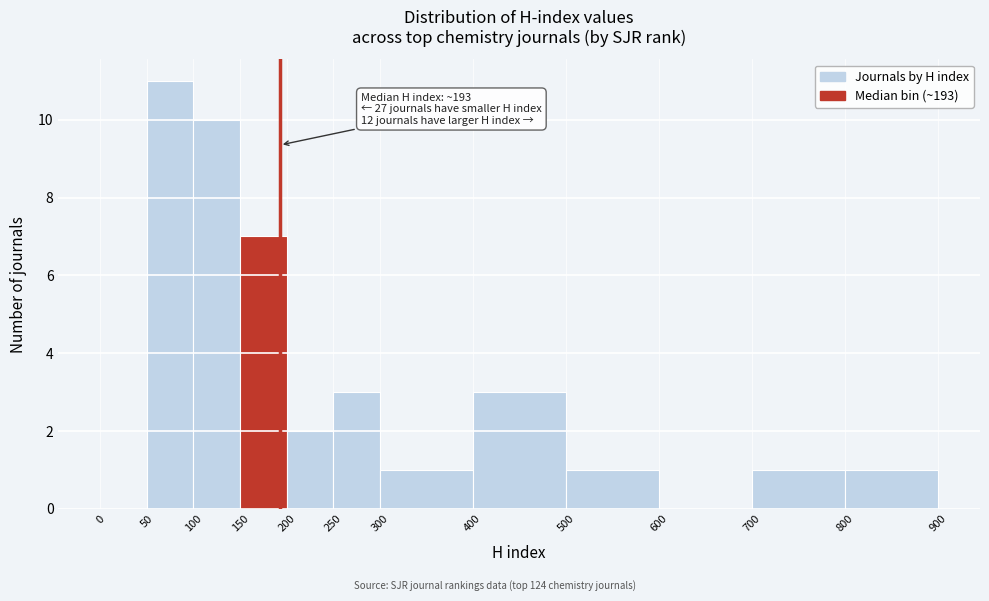

Which range on the x-axis has the tallest bar?

50 to 100